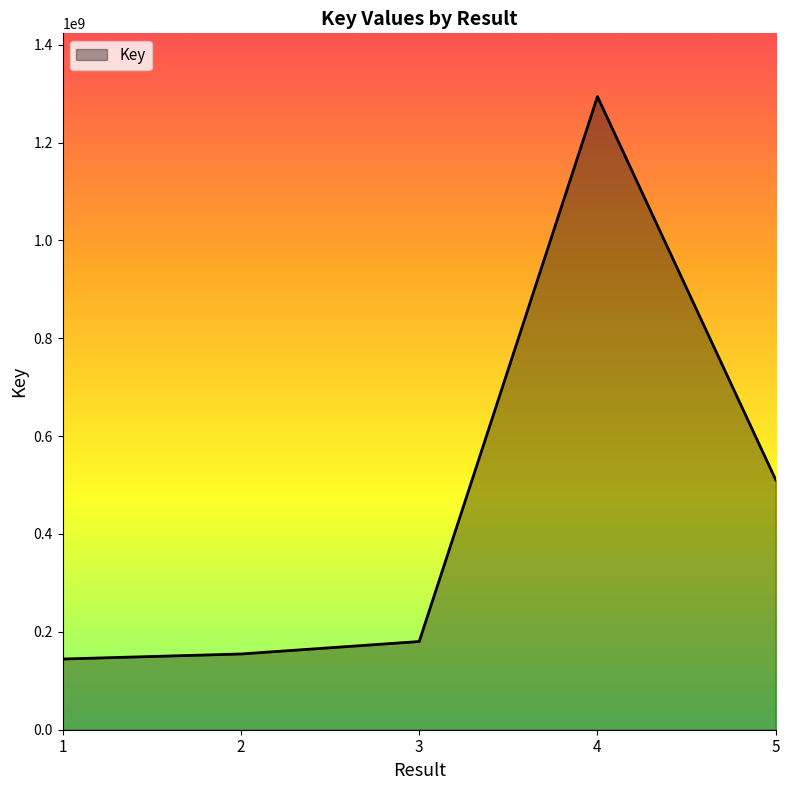

What is the change in value from 2 to 3?

+25452120